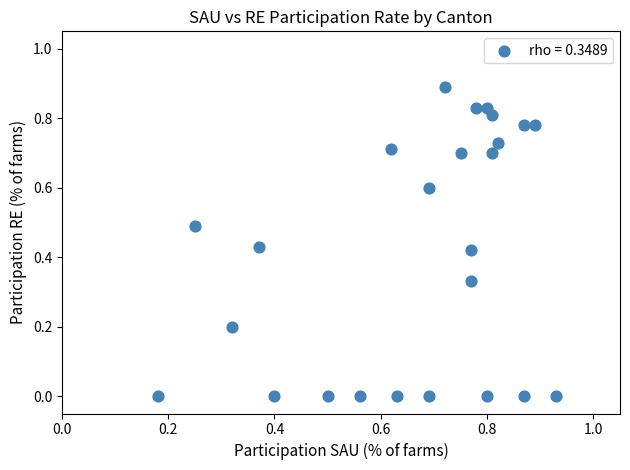

What is the range of Y values (max minus min)?

0.9